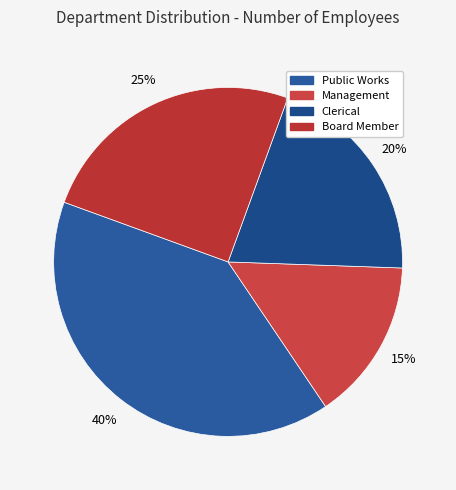

How many segments does this pie chart have?

4